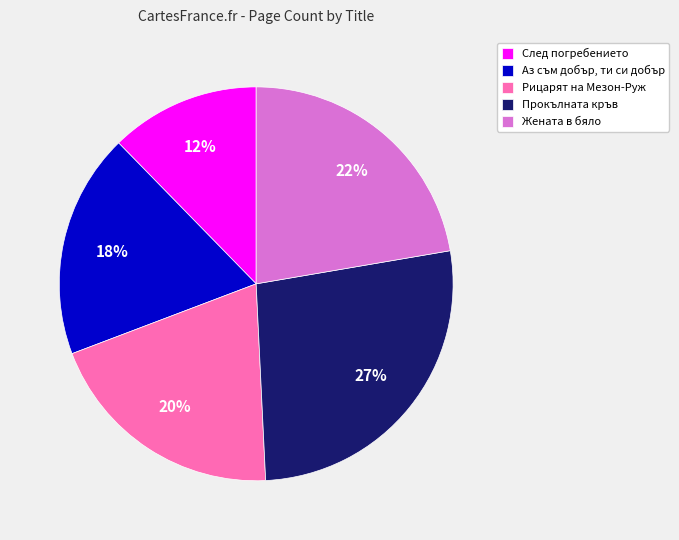

How many slices are in this pie chart?

5